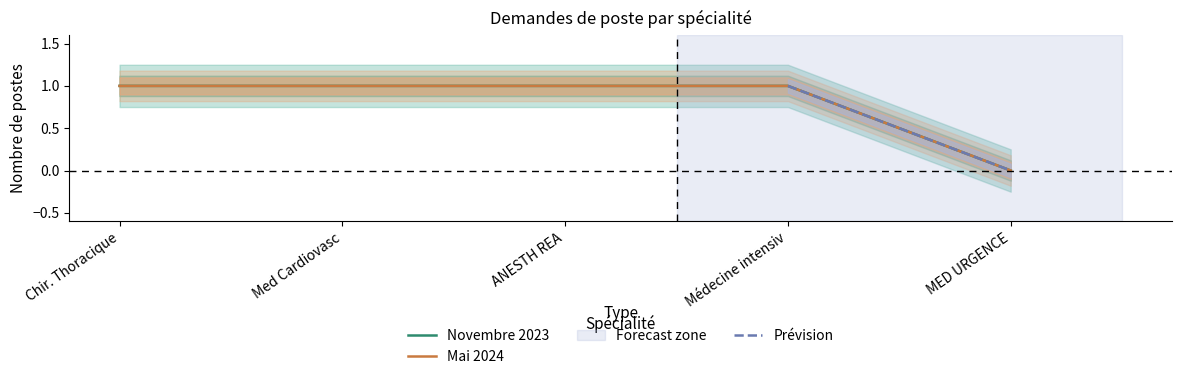

True or false: Mai 2024 has a value of 0 at MED URGENCE.

True